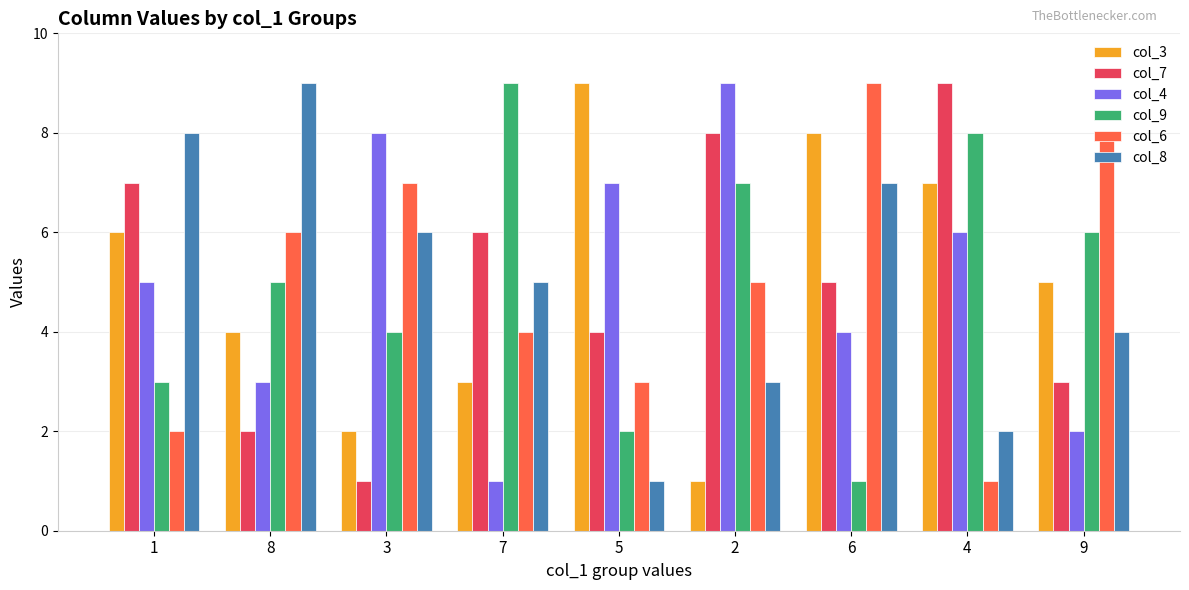

What is the minimum value shown in the chart?

1